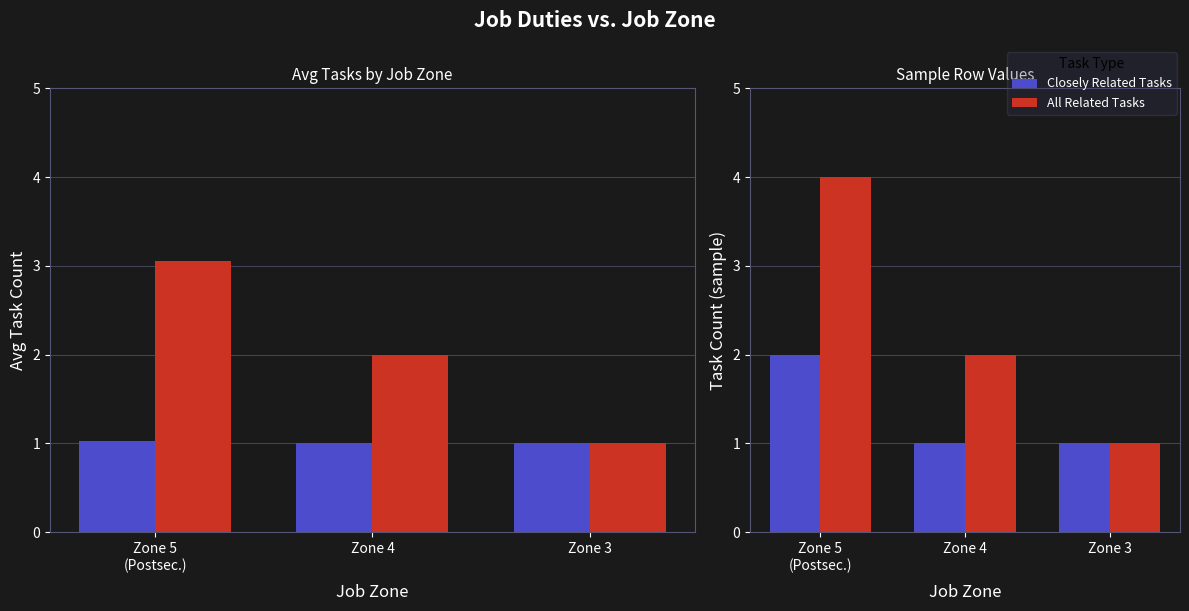

Which has a higher value, Zone 3 or Zone 4?

Zone 3